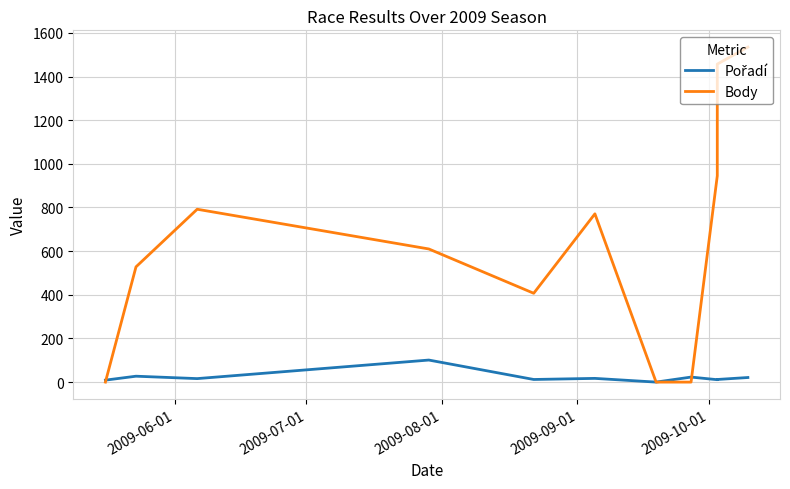

What position from the right is 2009-06-01?

11